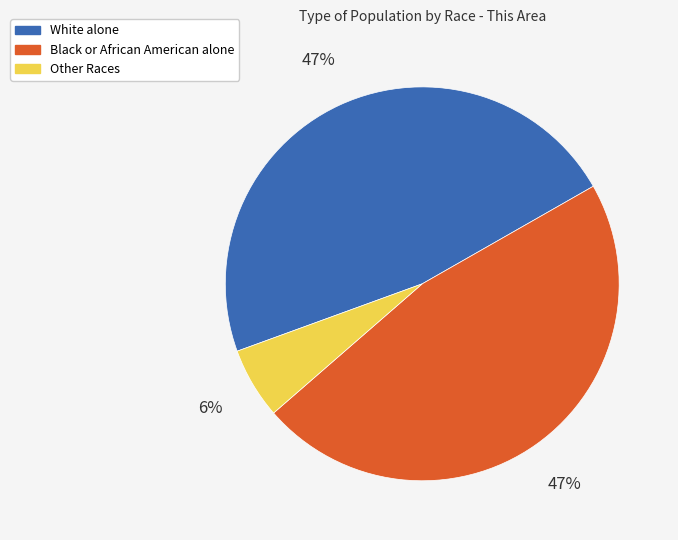

Is there a majority slice in this chart?

No